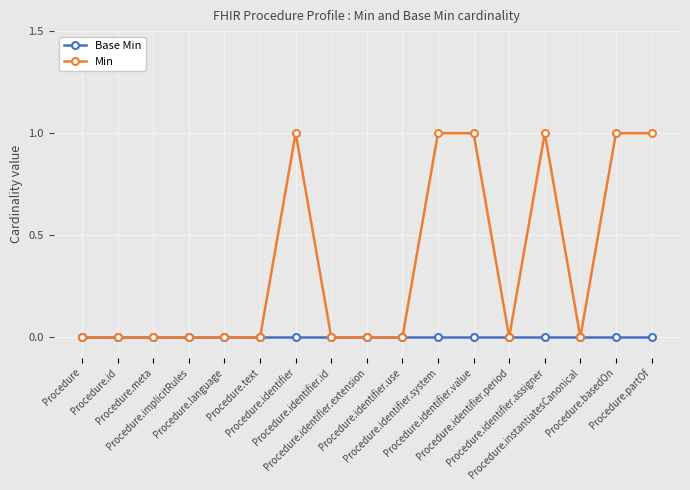

List the series in order of their peak value, highest first.

Min, Base Min